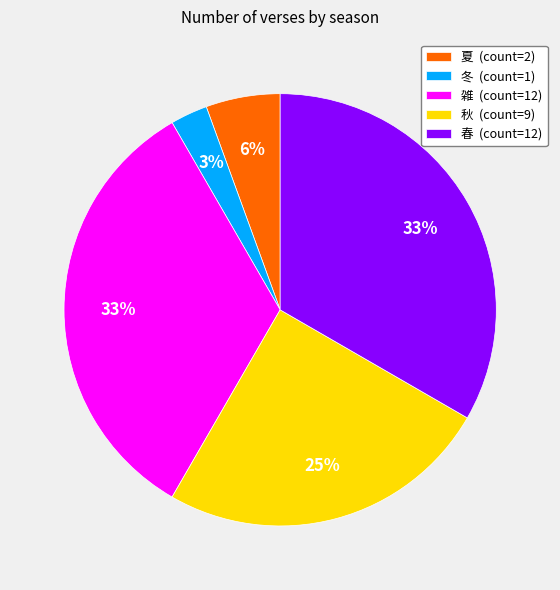

Combined, do 雑 and 冬 account for over 50%?

No